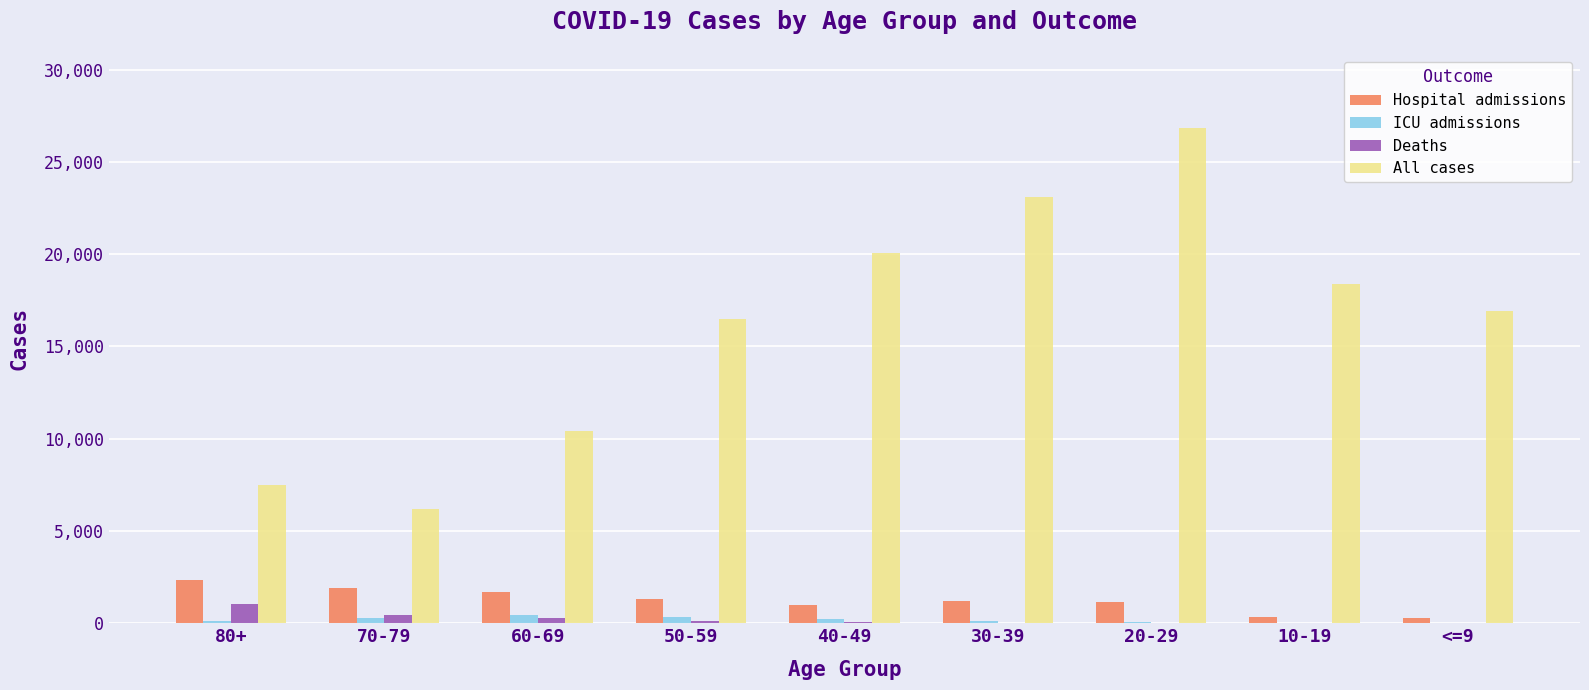

Which series has the largest total across all categories?

All cases